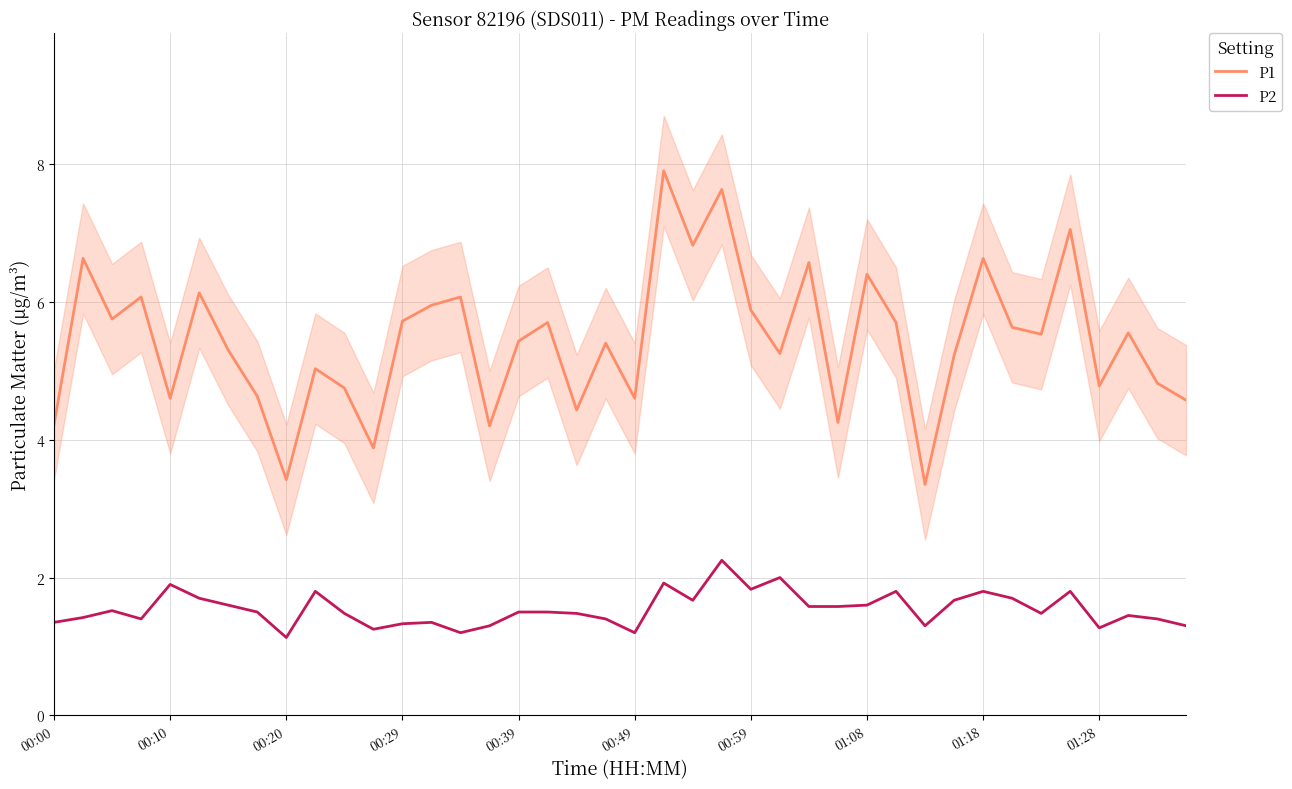

True or false: P1 and P2 intersect in this chart.

False